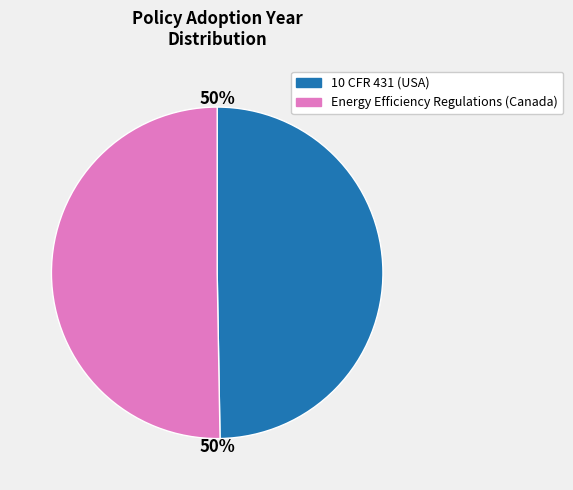

To the nearest percent, what is the average slice percentage?

50%